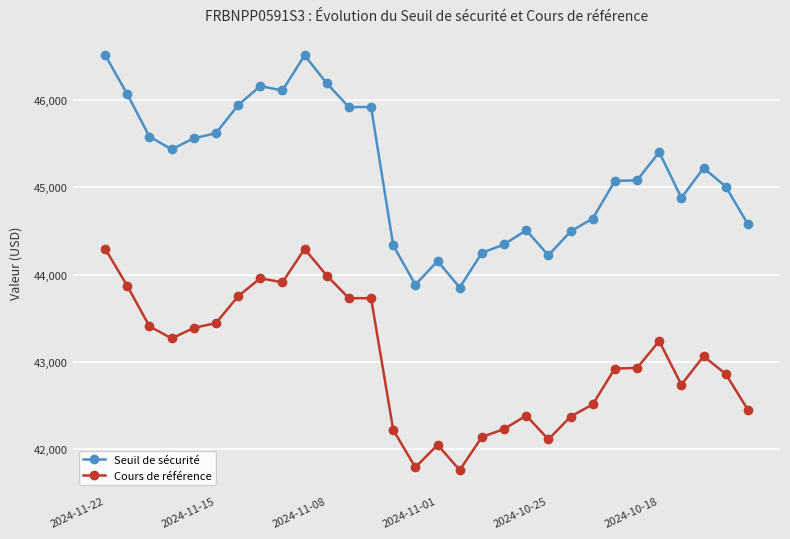

Rank the series by their average value, from highest to lowest.

Seuil de sécurité, Cours de référence